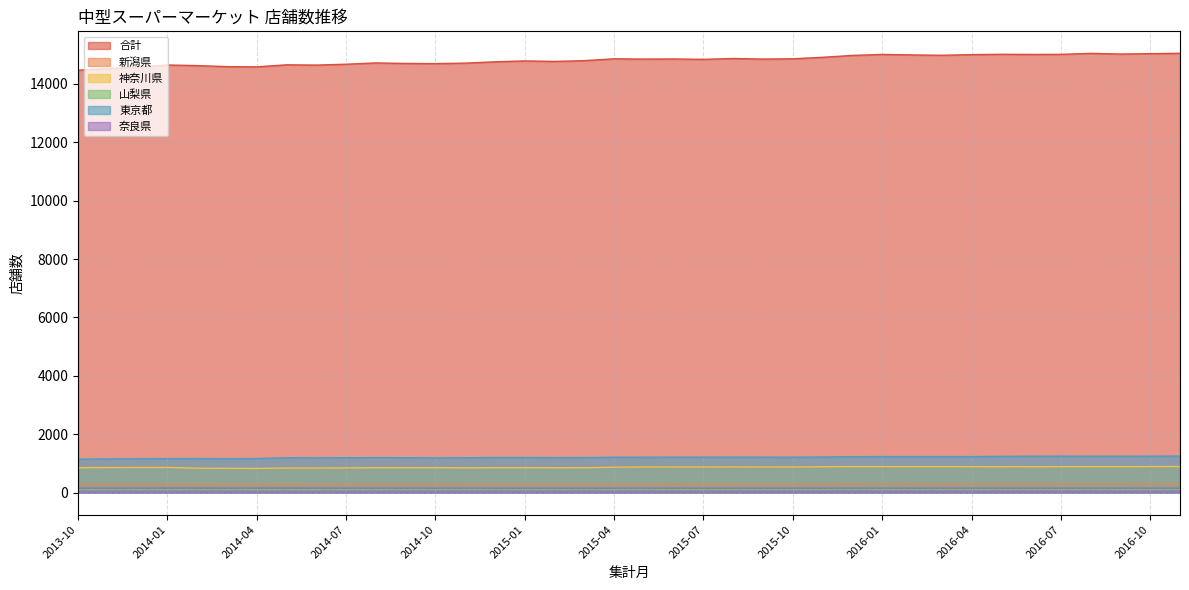

True or false: 奈良県 and 新潟県 cross at least once.

False